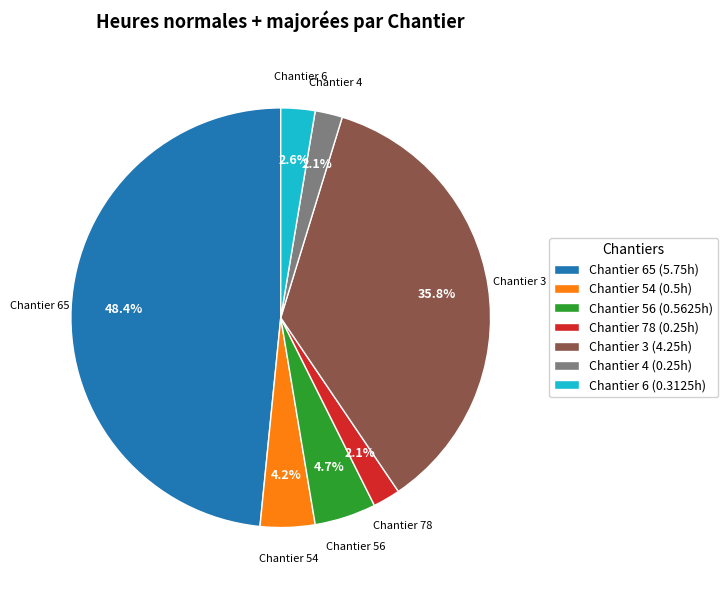

What portion of the pie excludes Chantier 54 (0.5h)?

95.8%